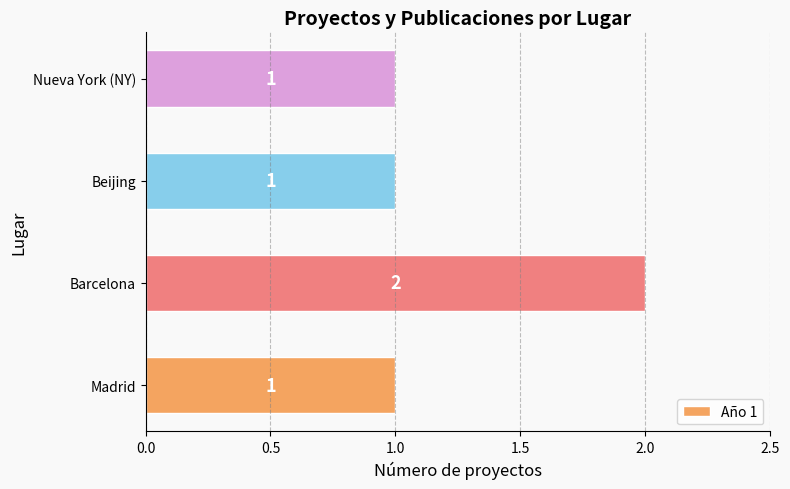

What is the sum of the values at Madrid and Barcelona?

3